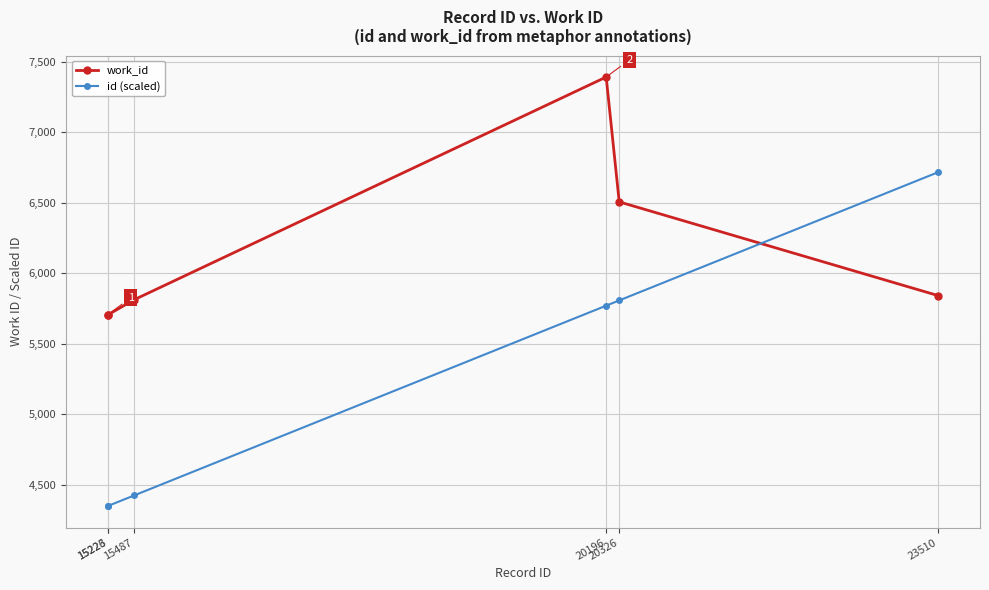

What is the difference between the maximum and minimum values in the id (scaled) series?

2367.7